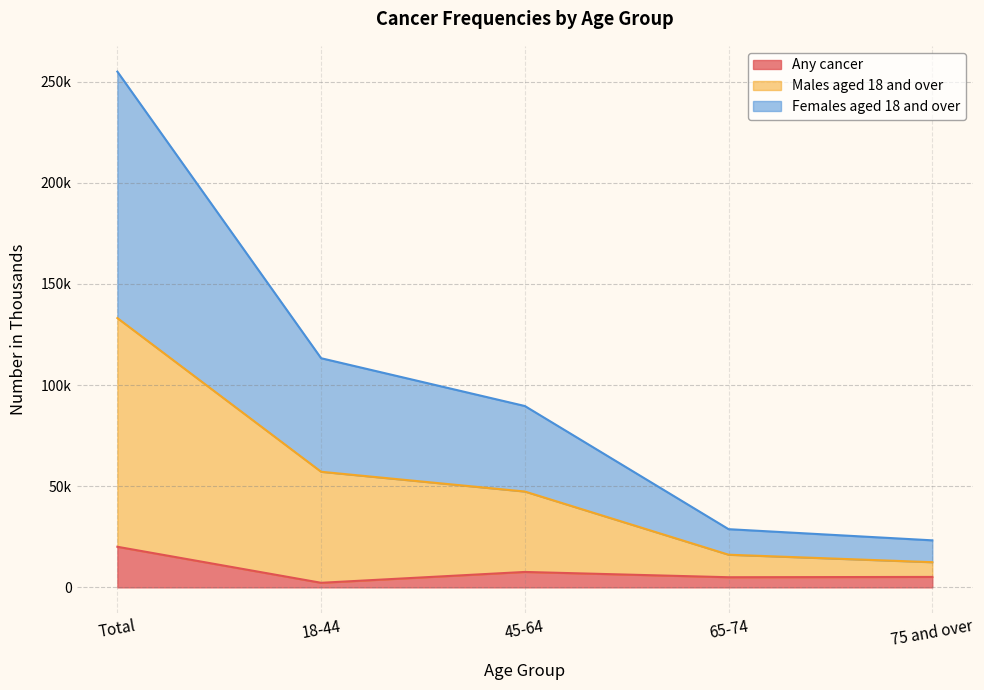

True or false: Males aged 18 and over and Any cancer cross at least once.

False